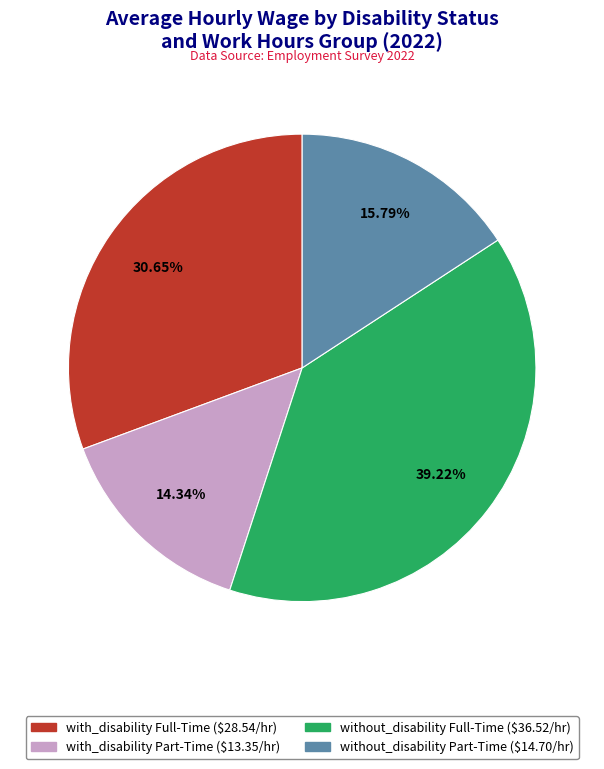

Which slice is the largest?

without_disability Full-Time